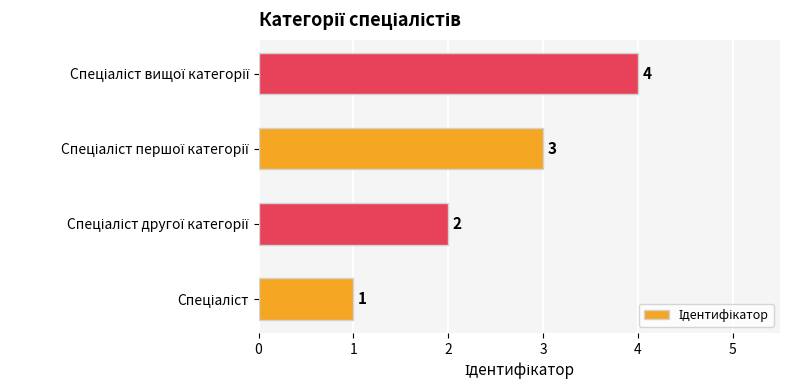

What is the difference between the maximum and minimum values?

3